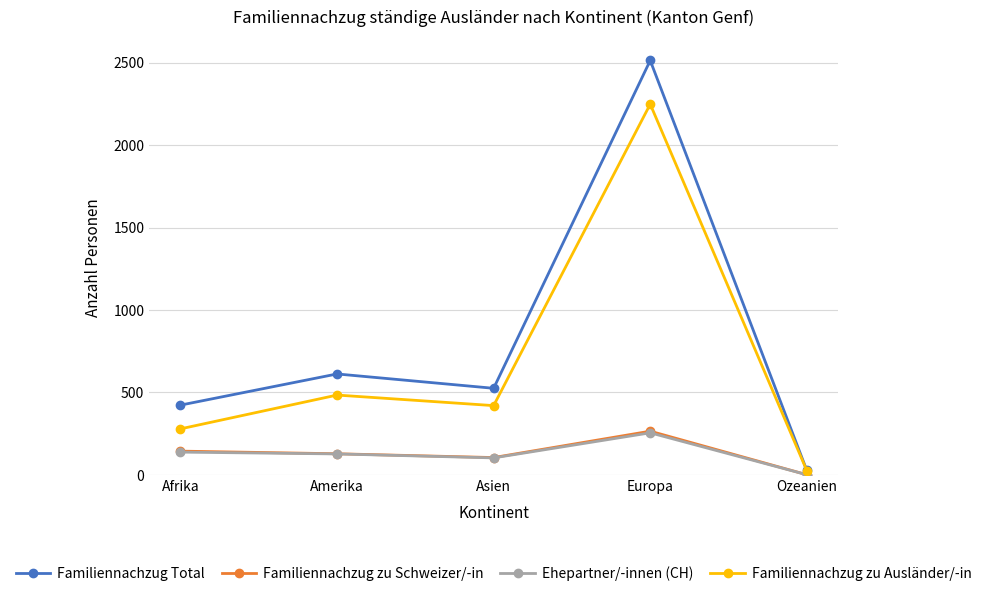

What is the label of the 4th point from the right?

Amerika